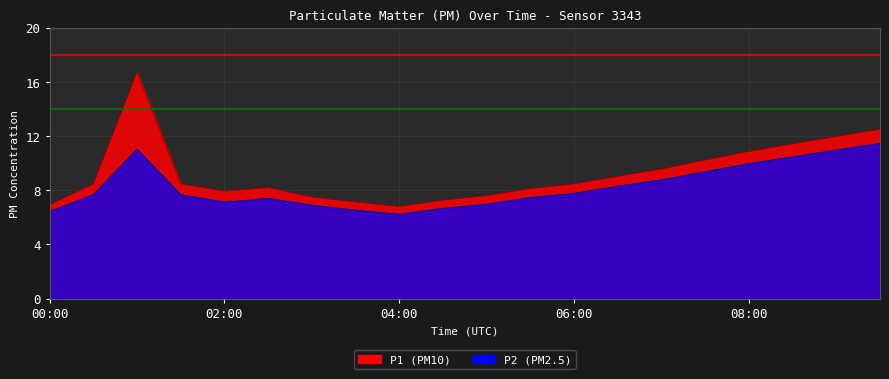

How many data points in P1 are less than 8?

7